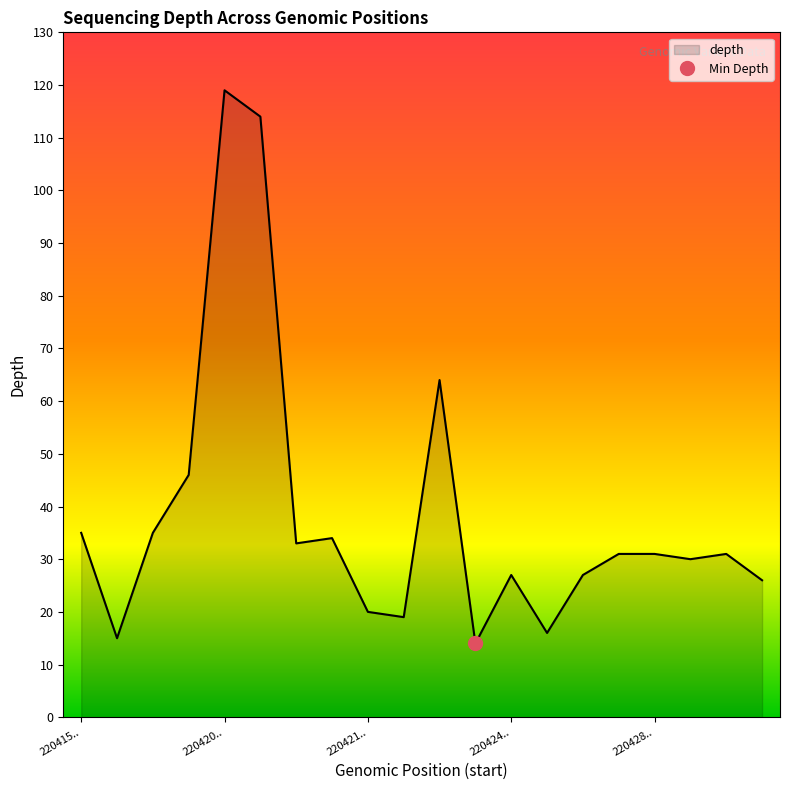

What is the greatest value displayed?

119